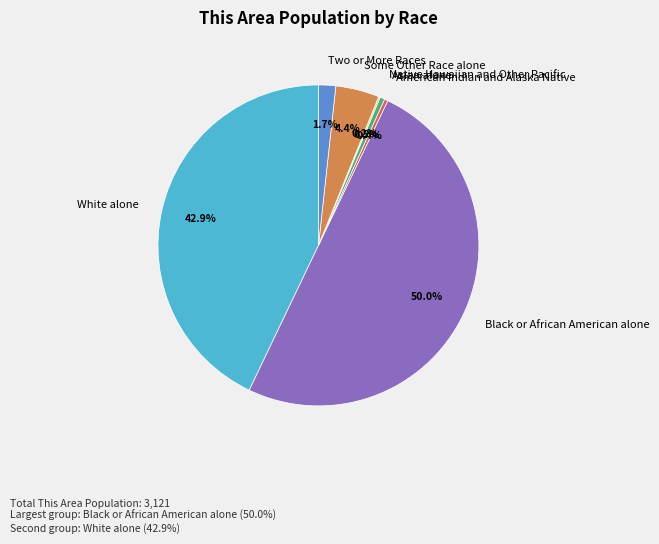

Which category has the biggest portion of the pie?

Black or African American alone